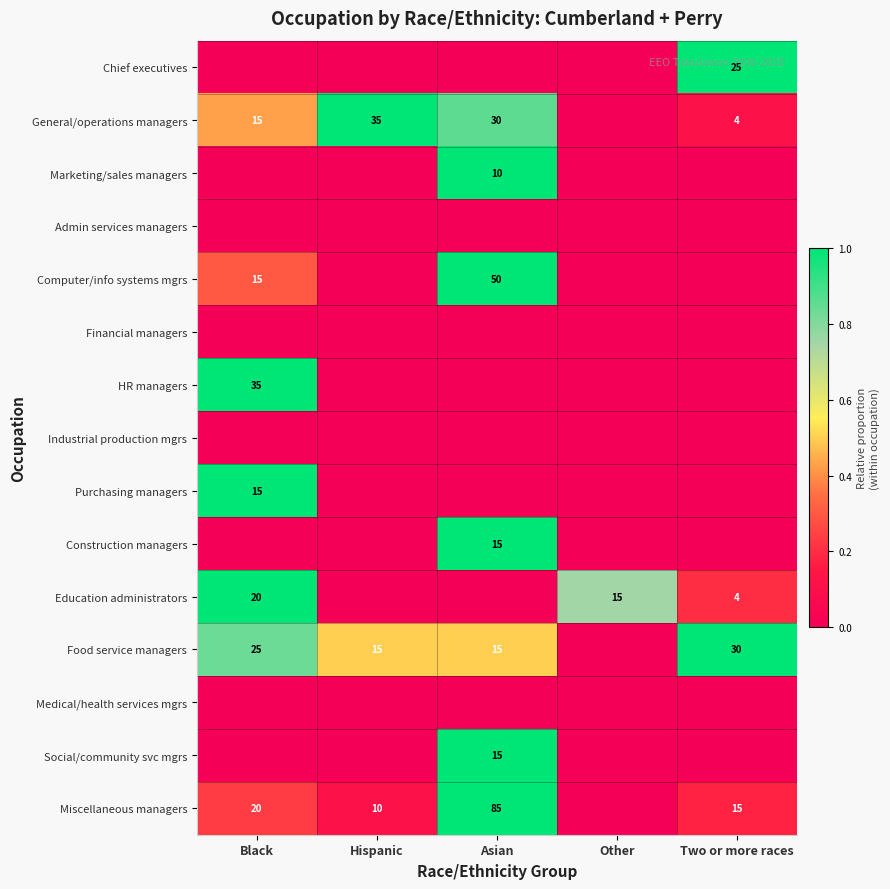

Between Hispanic and Other, which is larger?

Hispanic